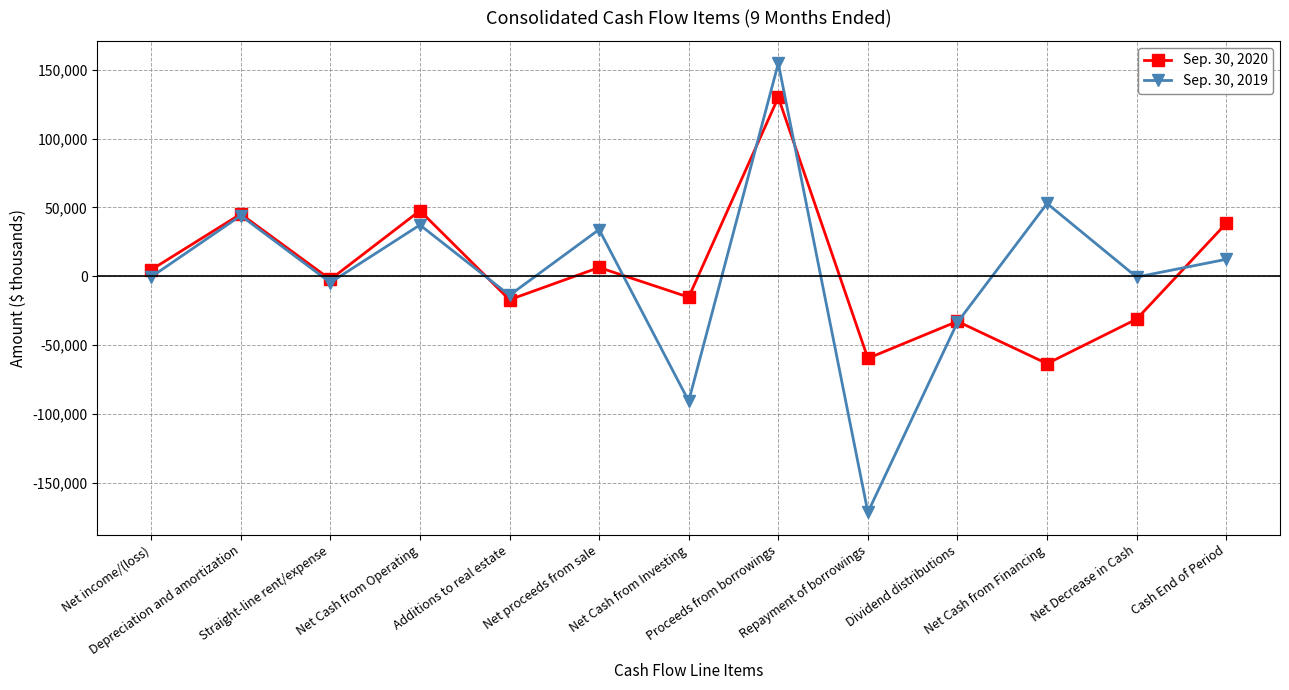

Rank the series by their average value, from highest to lowest.

Sep. 30, 2020, Sep. 30, 2019